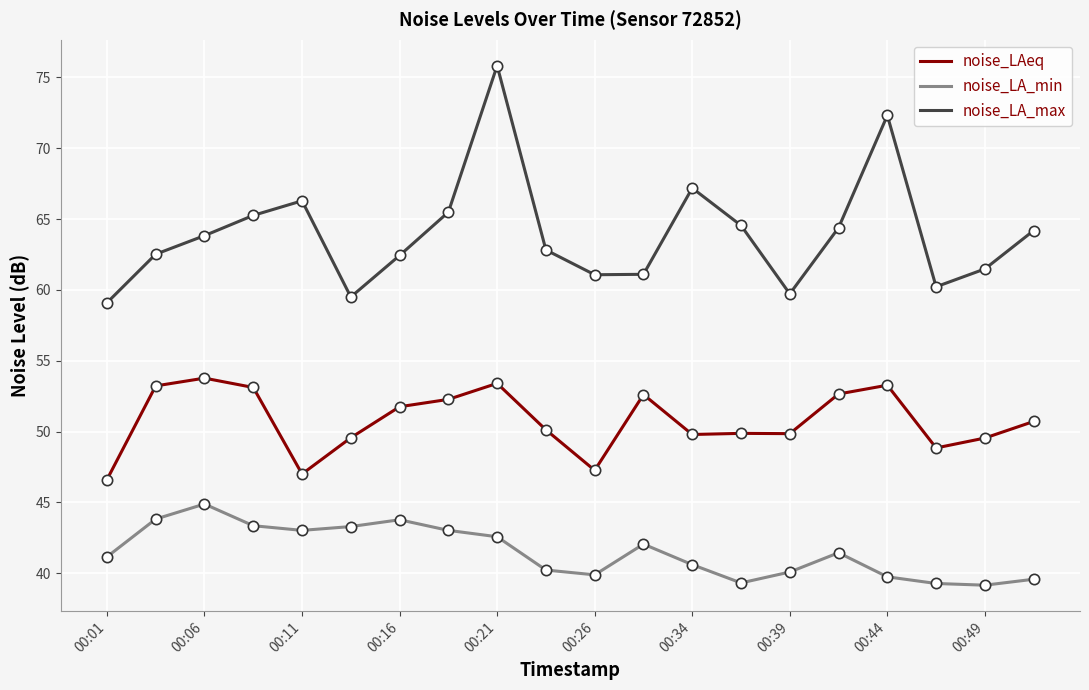

Which series has the largest total across all categories?

noise_LA_max